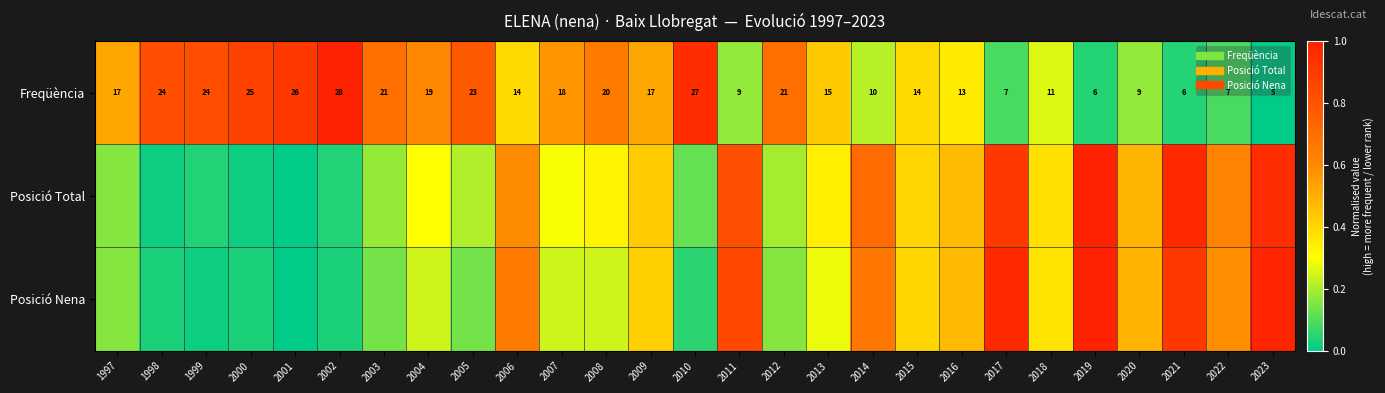

List the labels in order of Posició Nena value, largest first.

2019, 2023, 2017, 2021, 2011, 2014, 2006, 2022, 2020, 2016, 2009, 2015, 2018, 2013, 2004, 2007, 2008, 1997, 2012, 2003, 2005, 2010, 1998, 2000, 2002, 1999, 2001